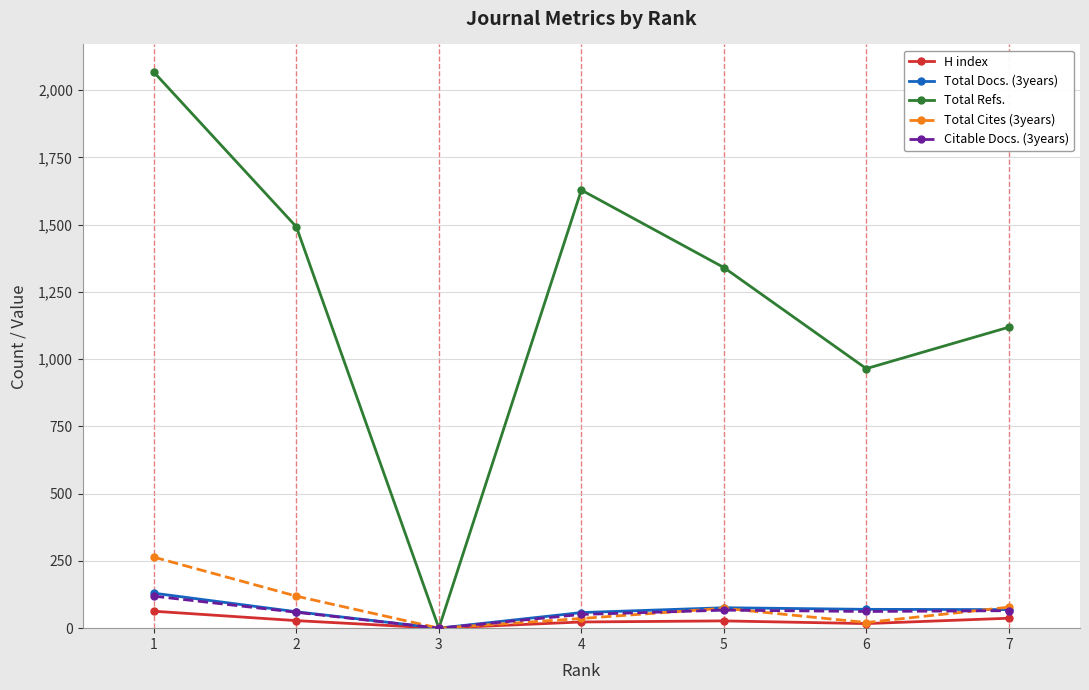

What is the difference between the Total Docs. (3years) values at 3 and 4?

58